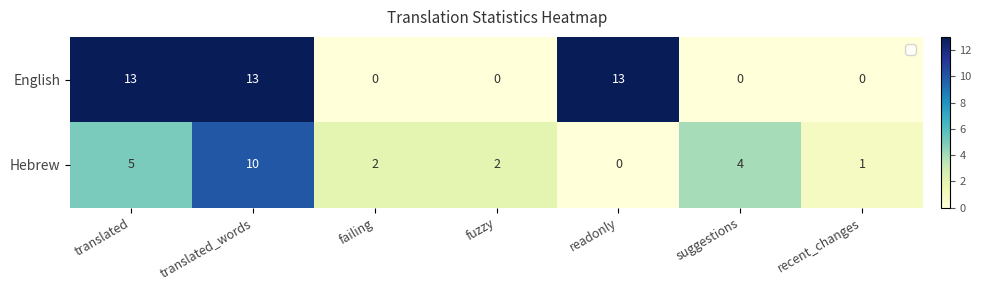

What is the difference between the maximum and minimum values in the English series?

13